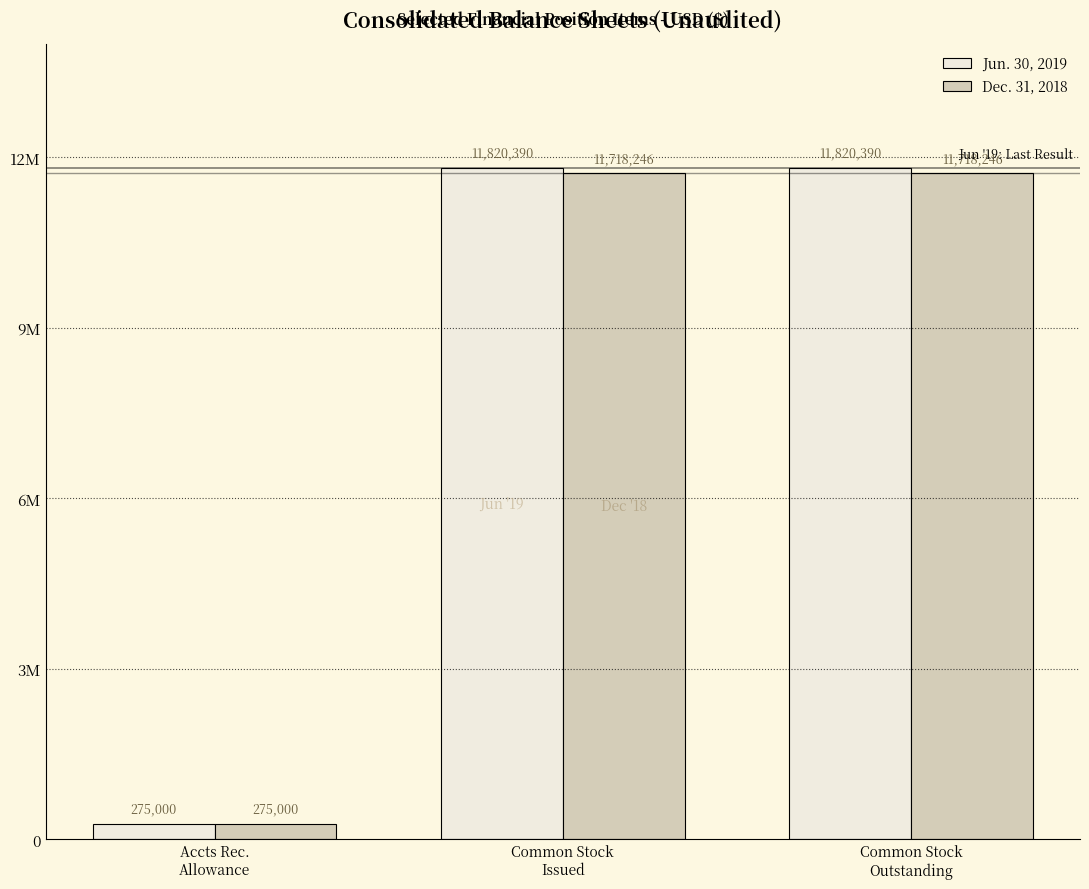

Which series has the largest total across all categories?

Jun. 30, 2019